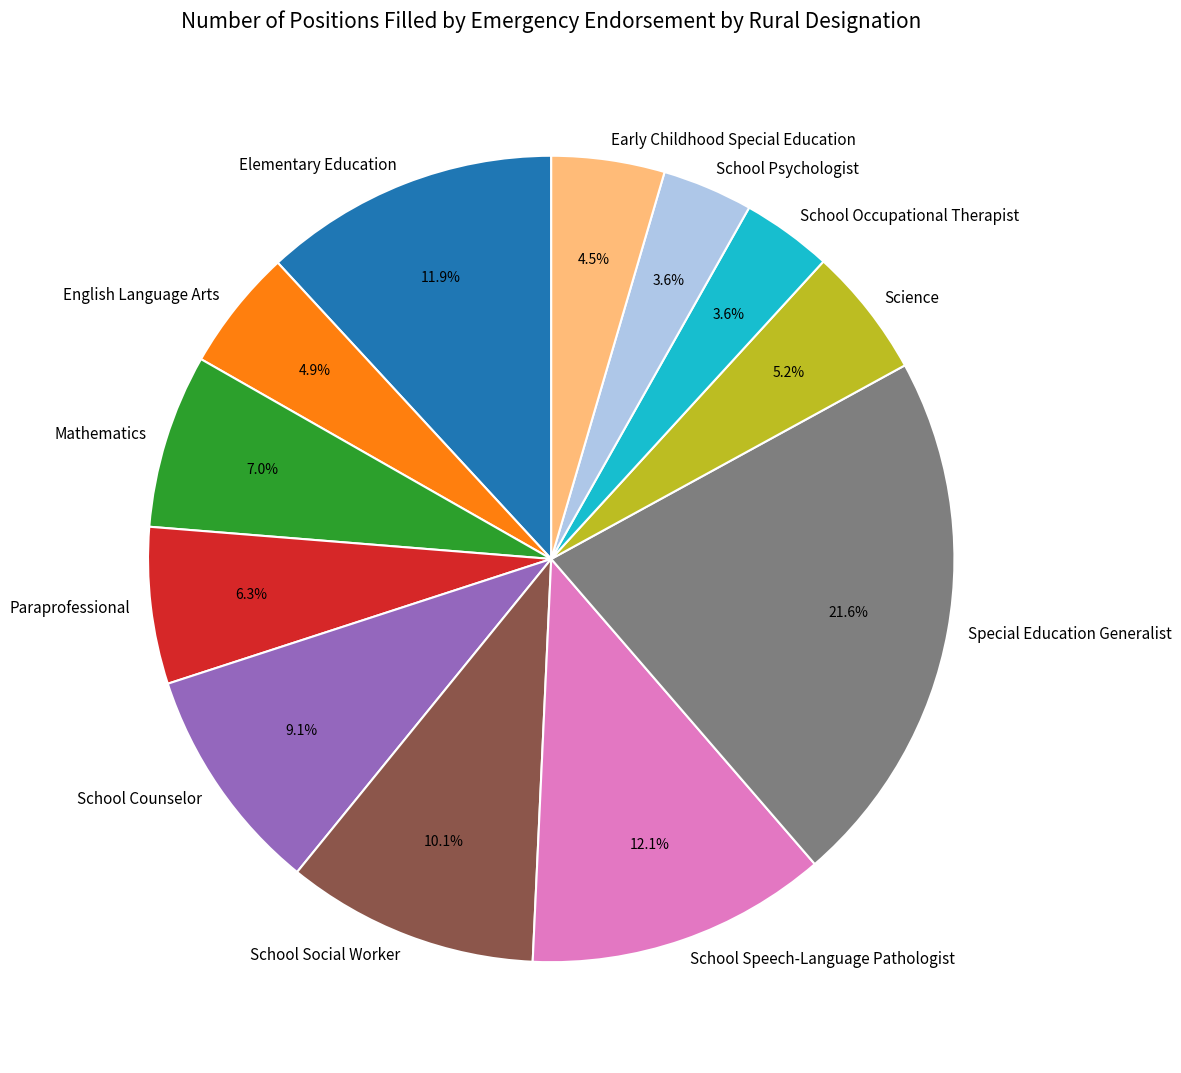

What percentage is NOT represented by Science?

94.8%